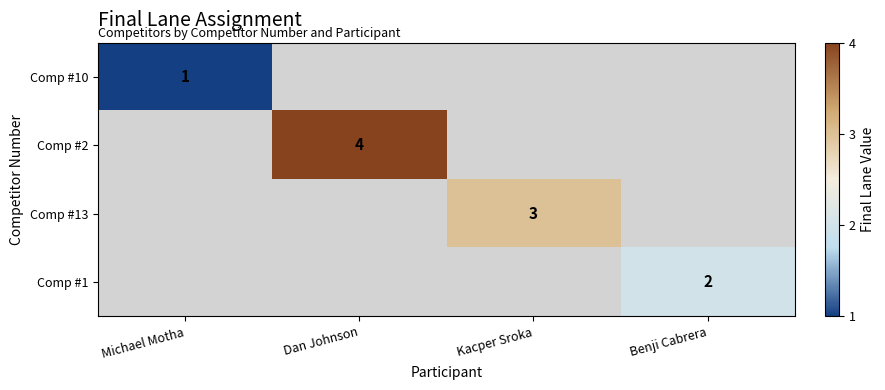

How many distinct data groups are displayed?

4